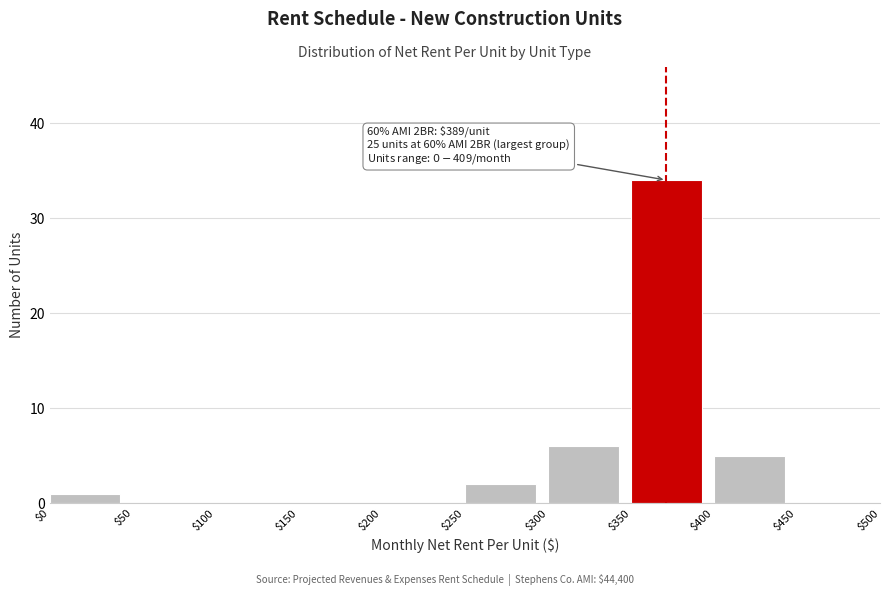

Which range on the x-axis has the tallest bar?

$350 to $400